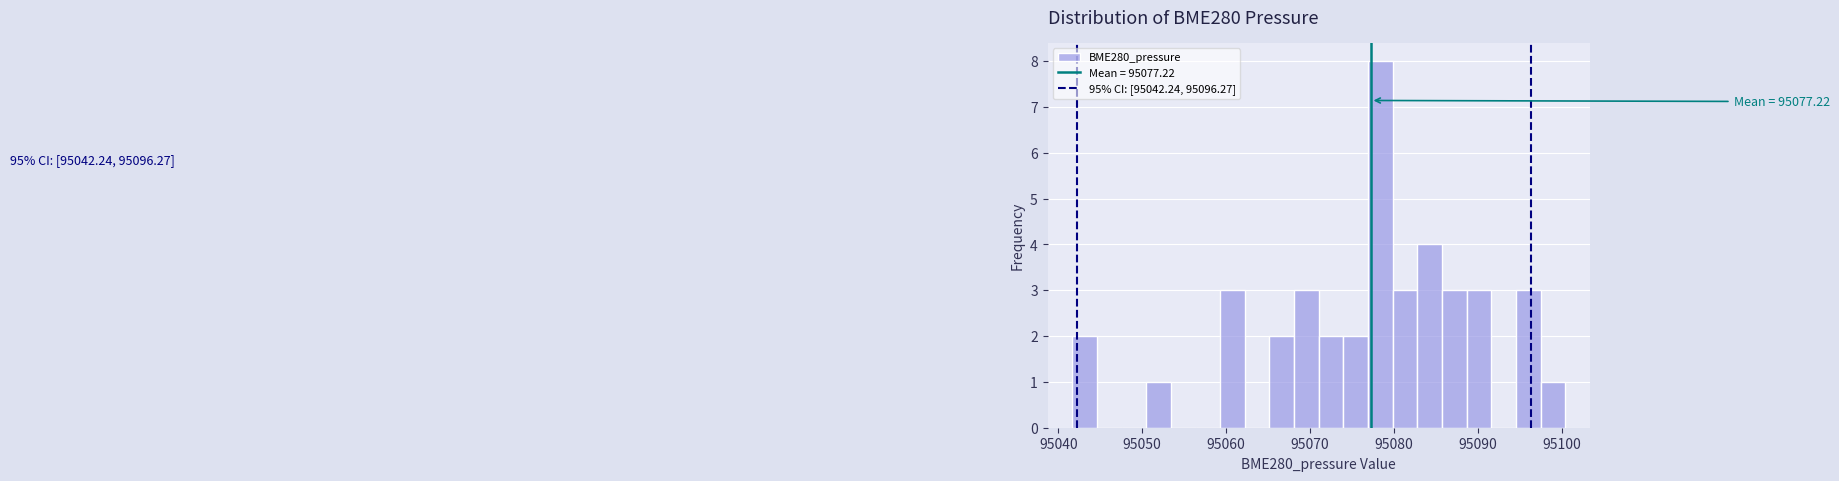

Around what value on the x-axis is the tallest bar? Give the approximate position of its centre, as read against the axis.

95078